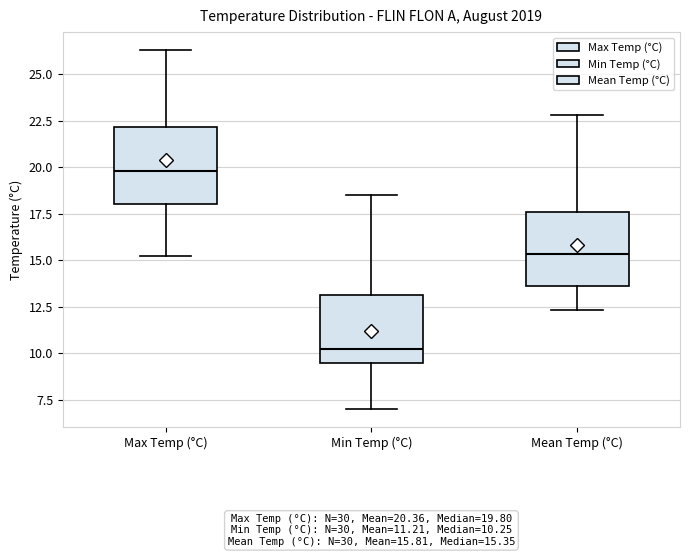

Which box's median line is the lowest?

Min Temp (°C)